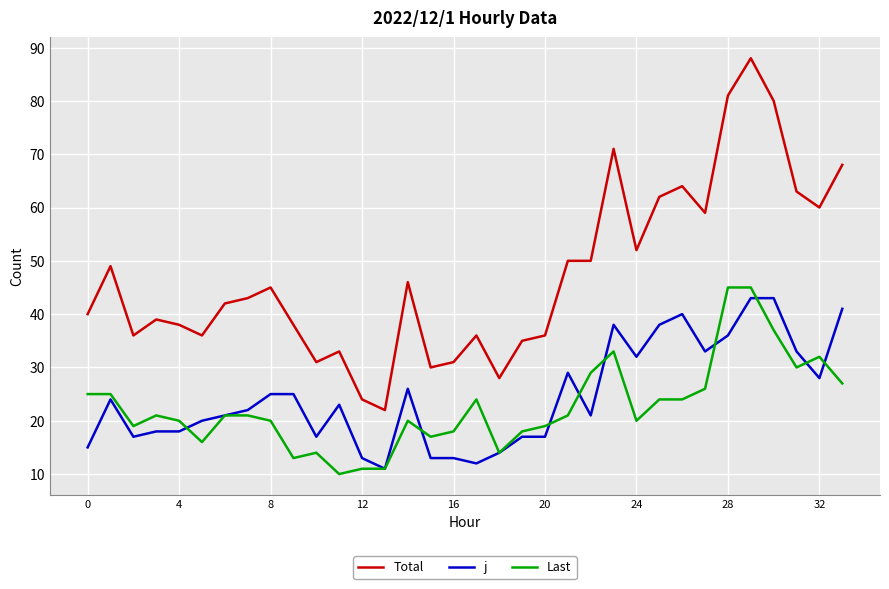

How many values in the Total series are below 43?

17